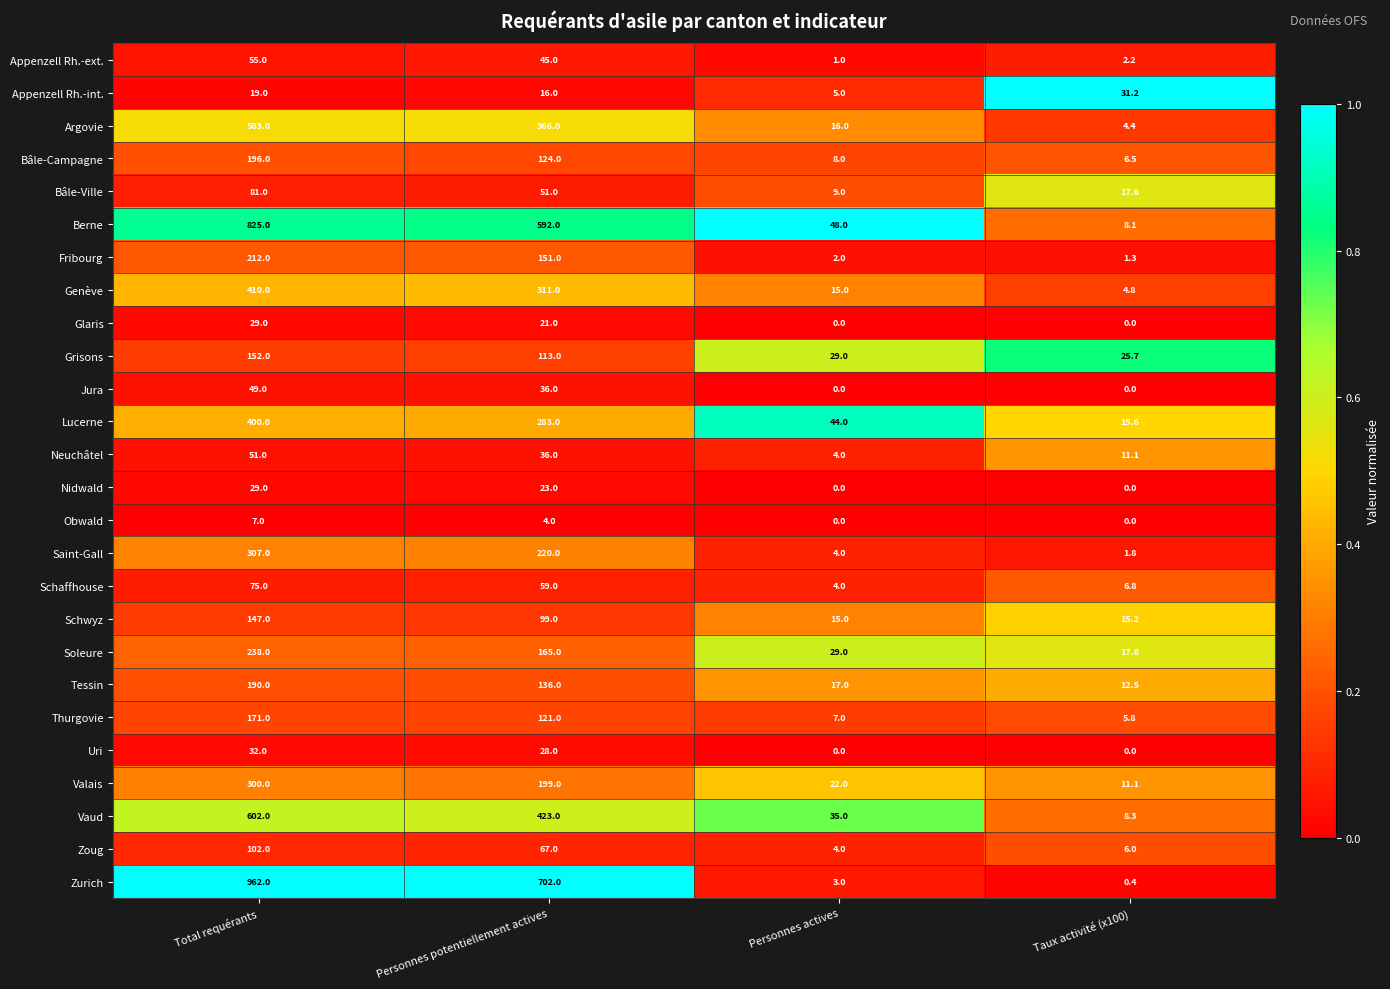

What is the sum of the Obwald values at Total requérants and Taux activité (x100)?

7.0